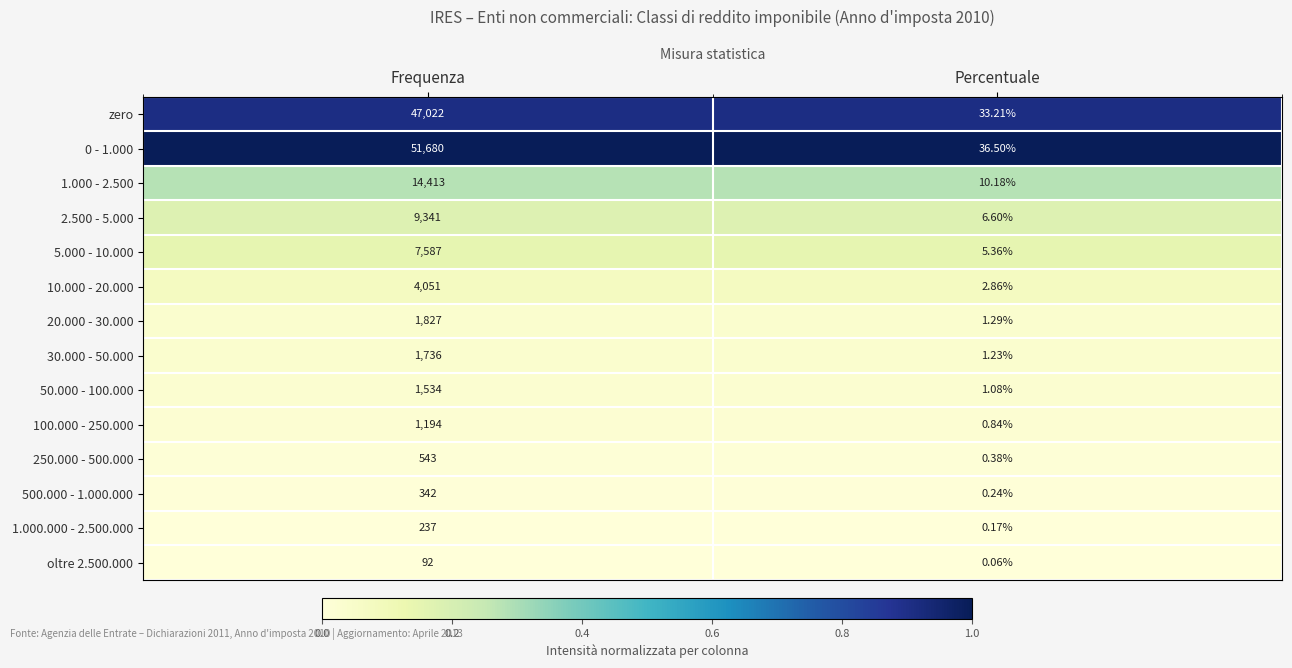

Rank the categories by 1.000.000 - 2.500.000 value from highest to lowest.

Frequenza, Percentuale